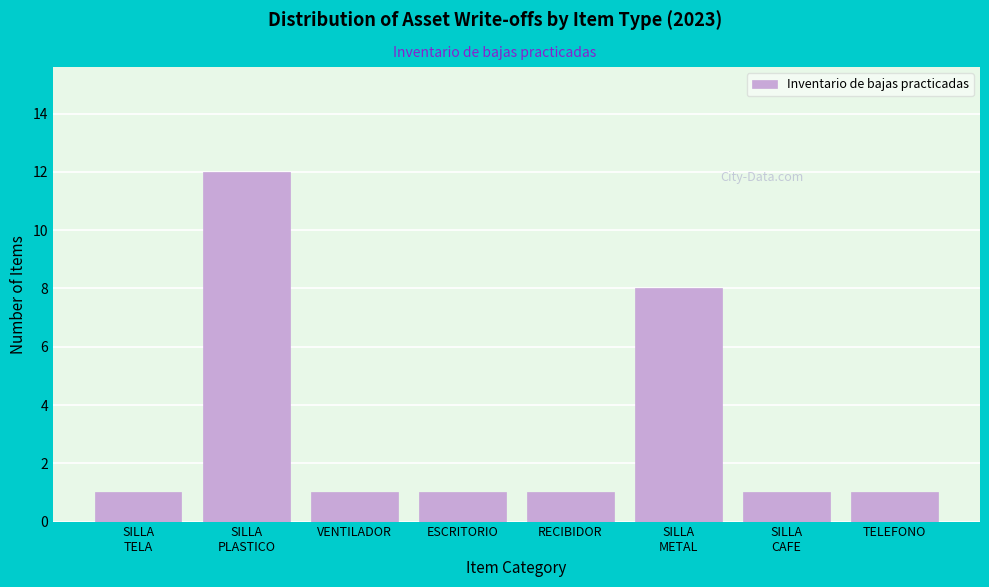

Reading right to left, extract all data points from this chart.

1	1	8	1	1	1	12	1